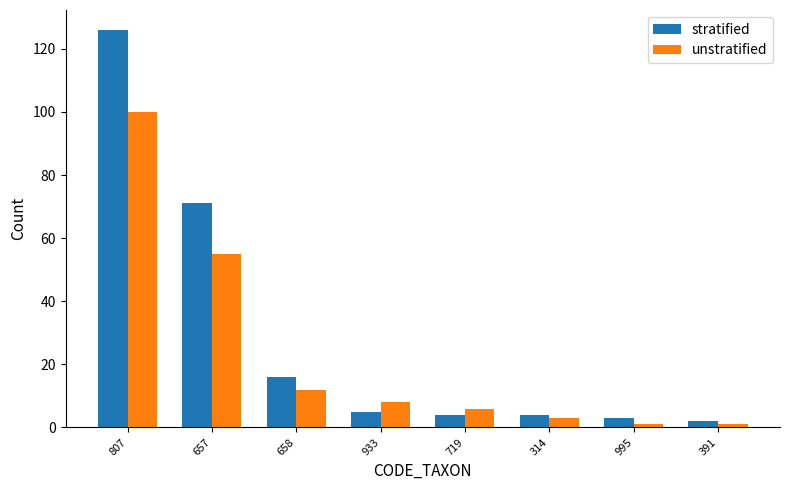

What is the highest value of the stratified series?

126